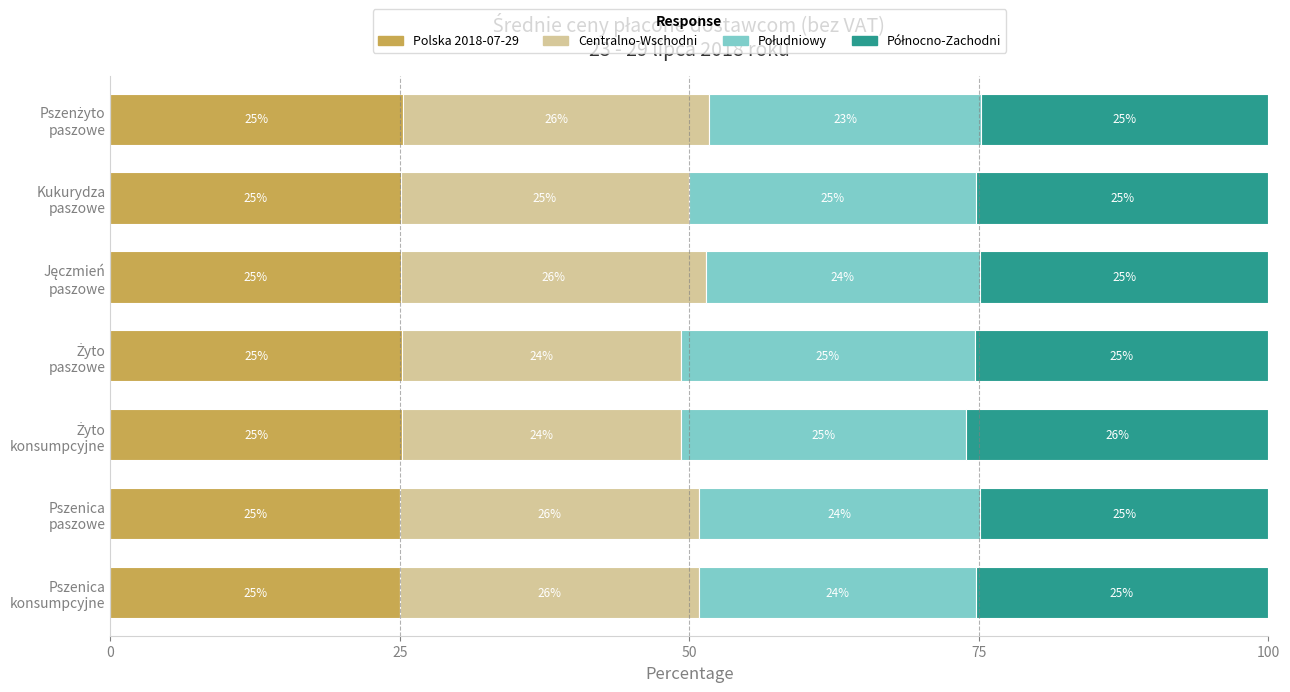

What is the lowest value of the Polska 2018-07-29 series?

25.0